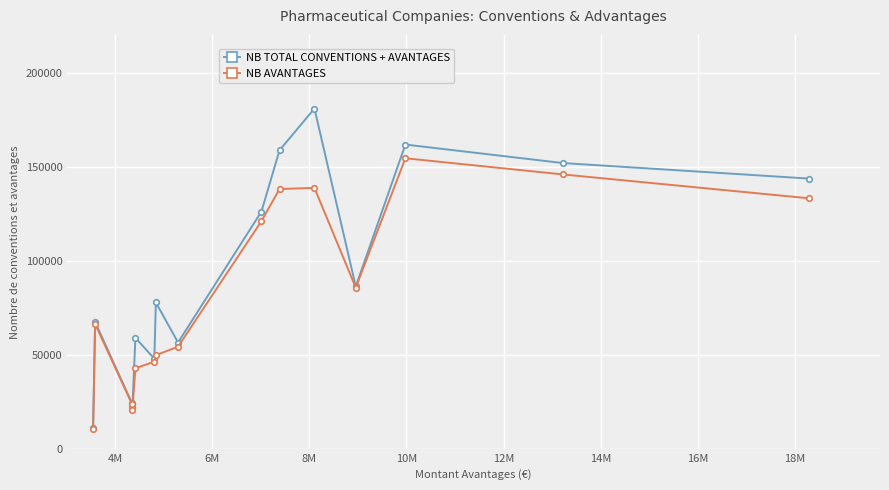

What are all the series names shown in the legend?

NB TOTAL CONVENTIONS + AVANTAGES, NB AVANTAGES